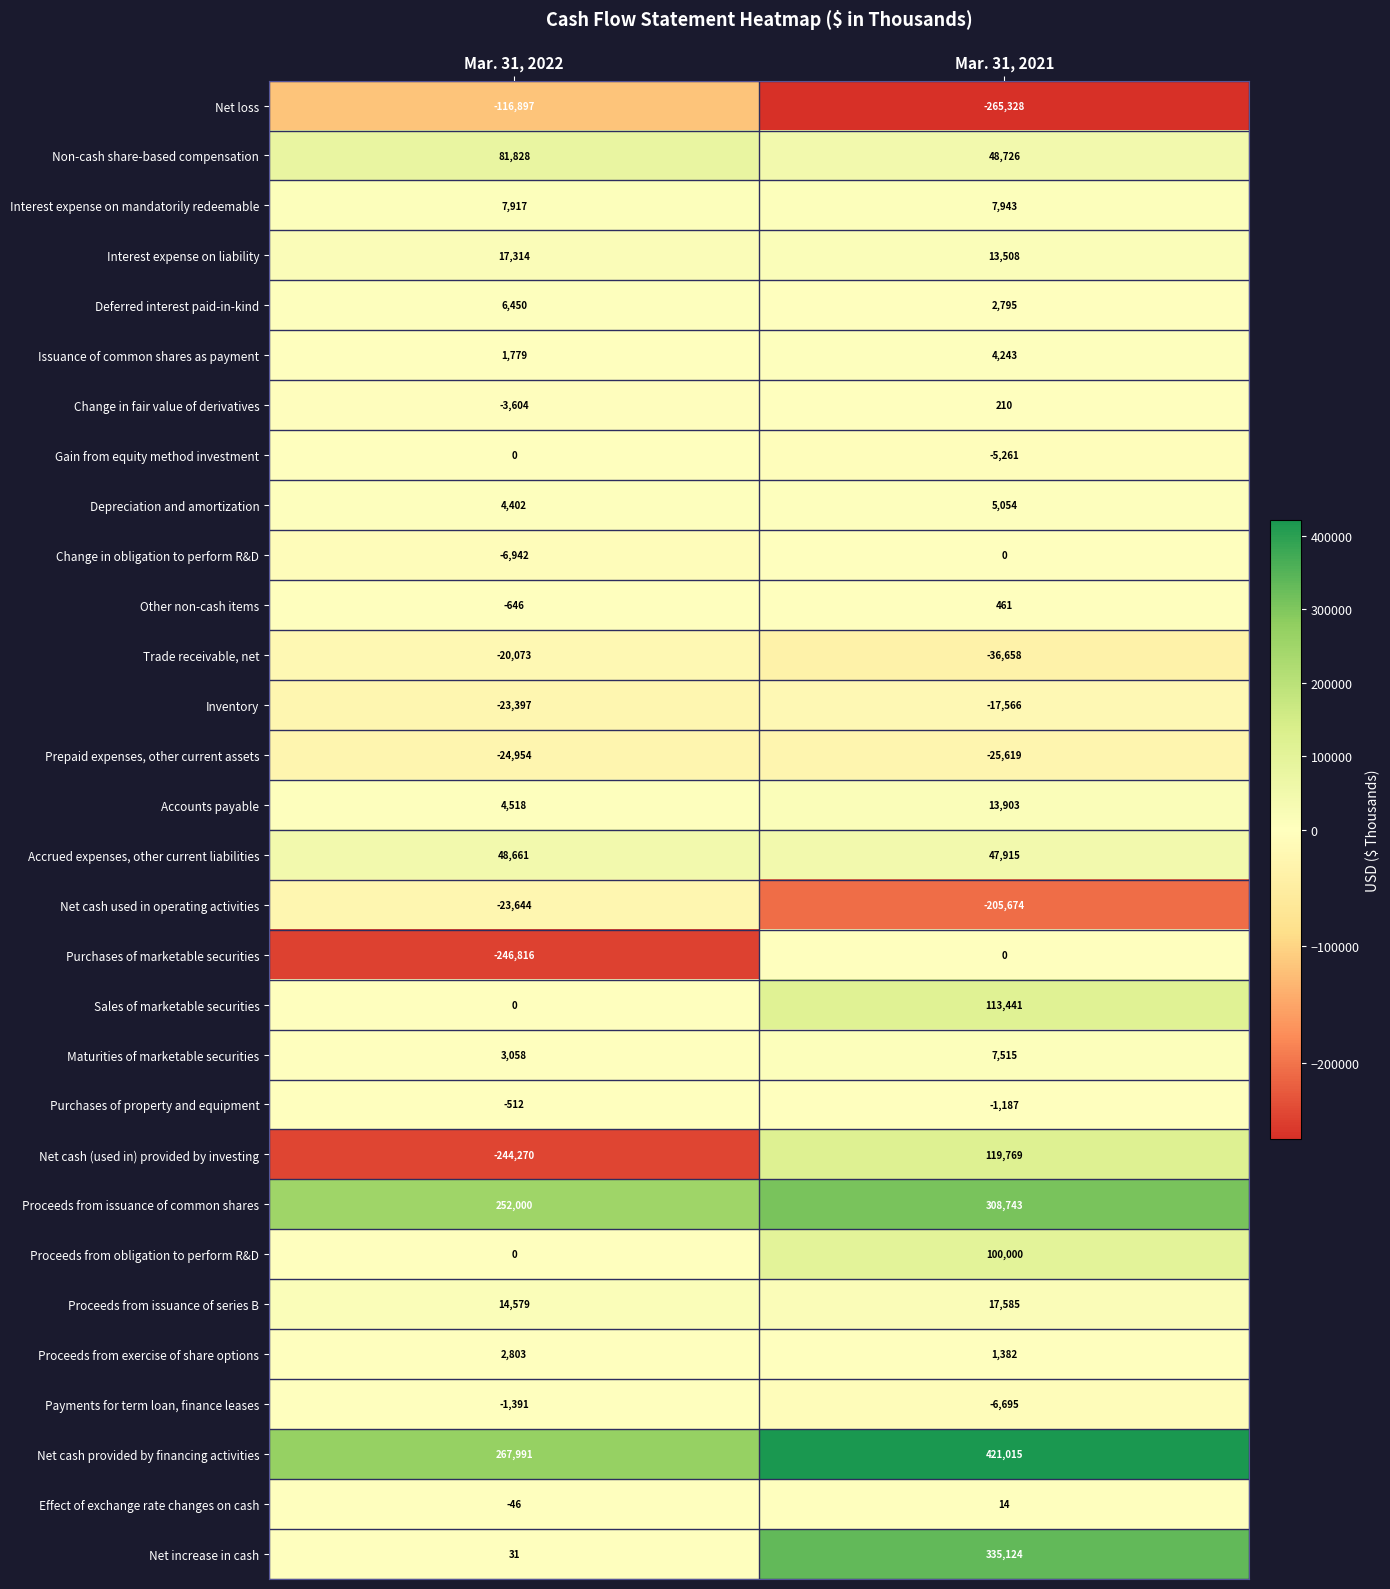

What is the greatest value displayed?

421015